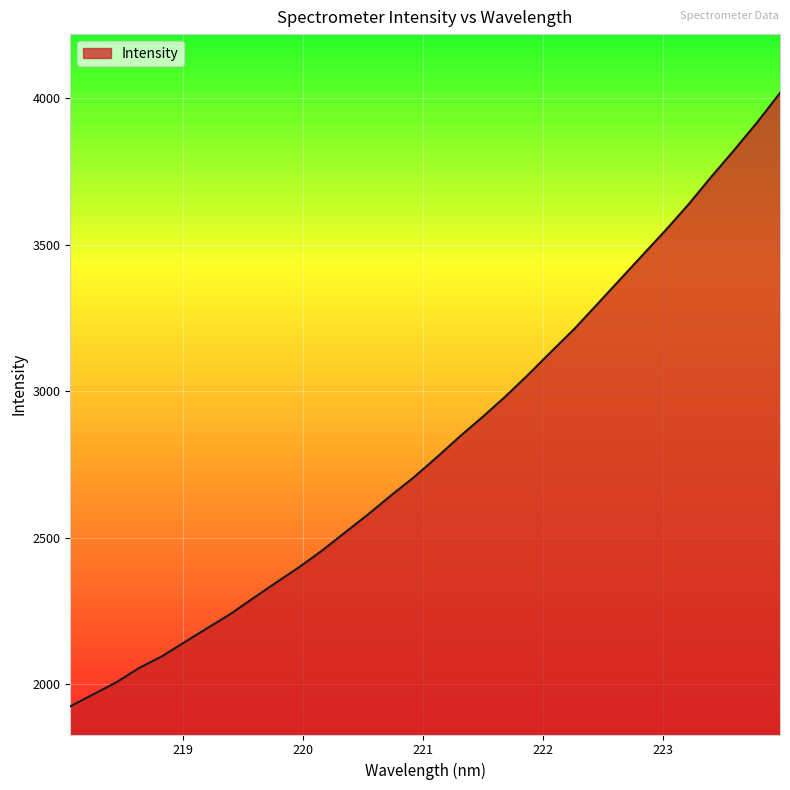

What is the greatest value displayed?

4017.9